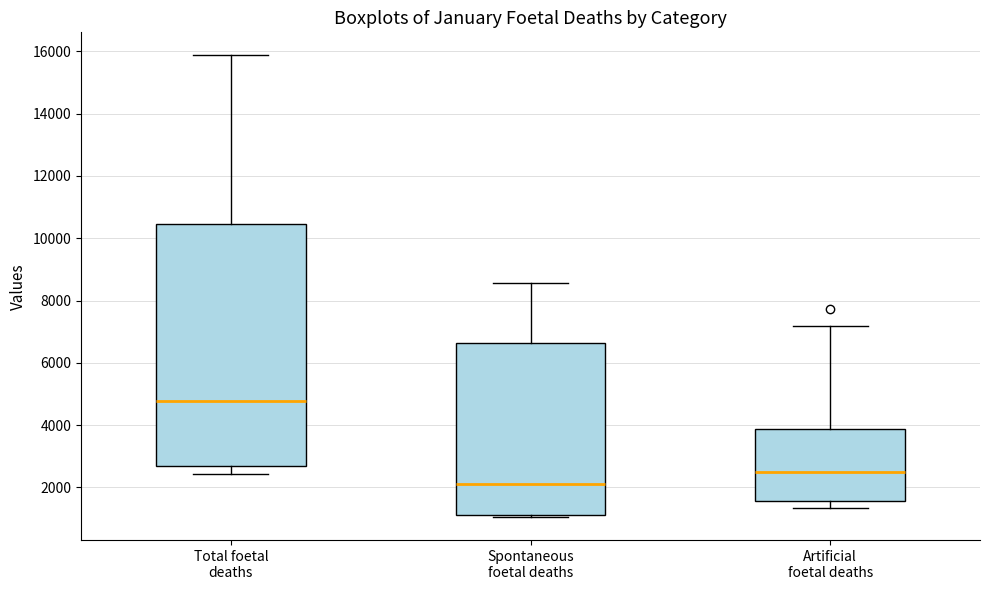

Where does the median line of the box for Spontaneous foetal deaths sit on the y-axis? The values are not printed on the chart, so give them approximately, as read against the axis.

2200